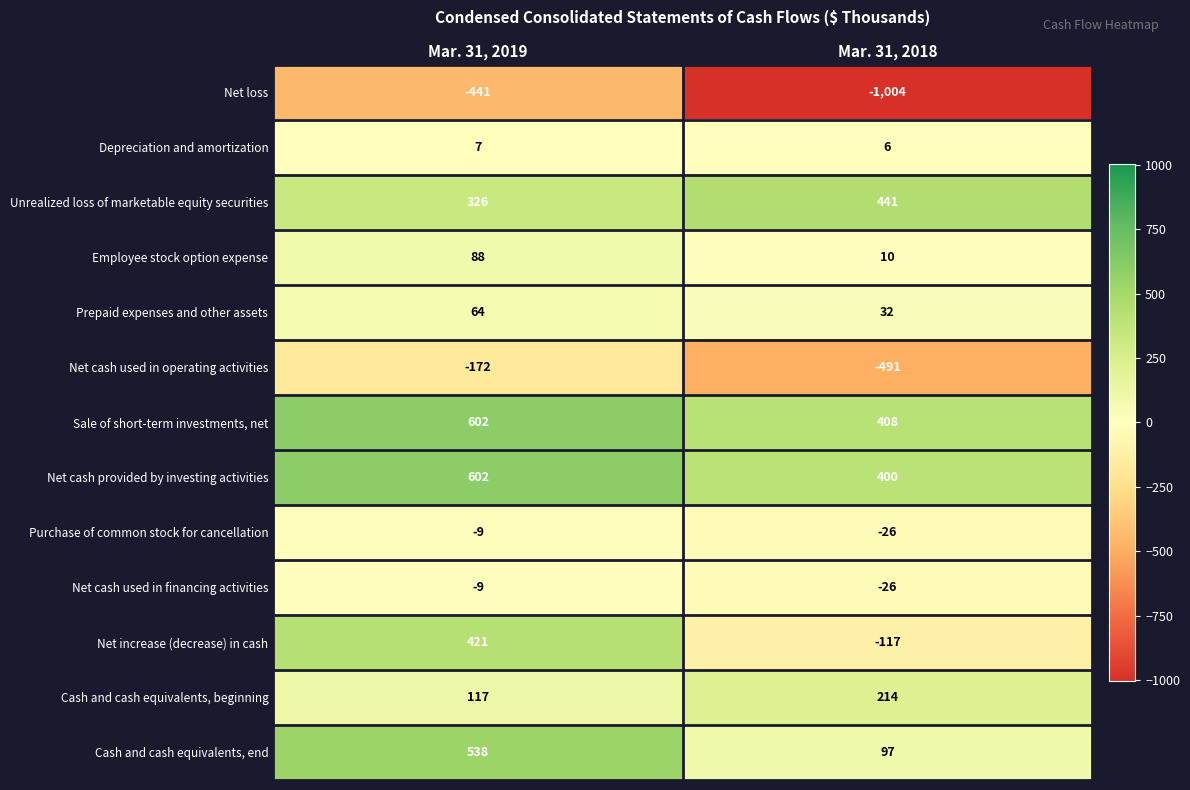

What is the spread (max minus min) of values at Mar. 31, 2018?

1445